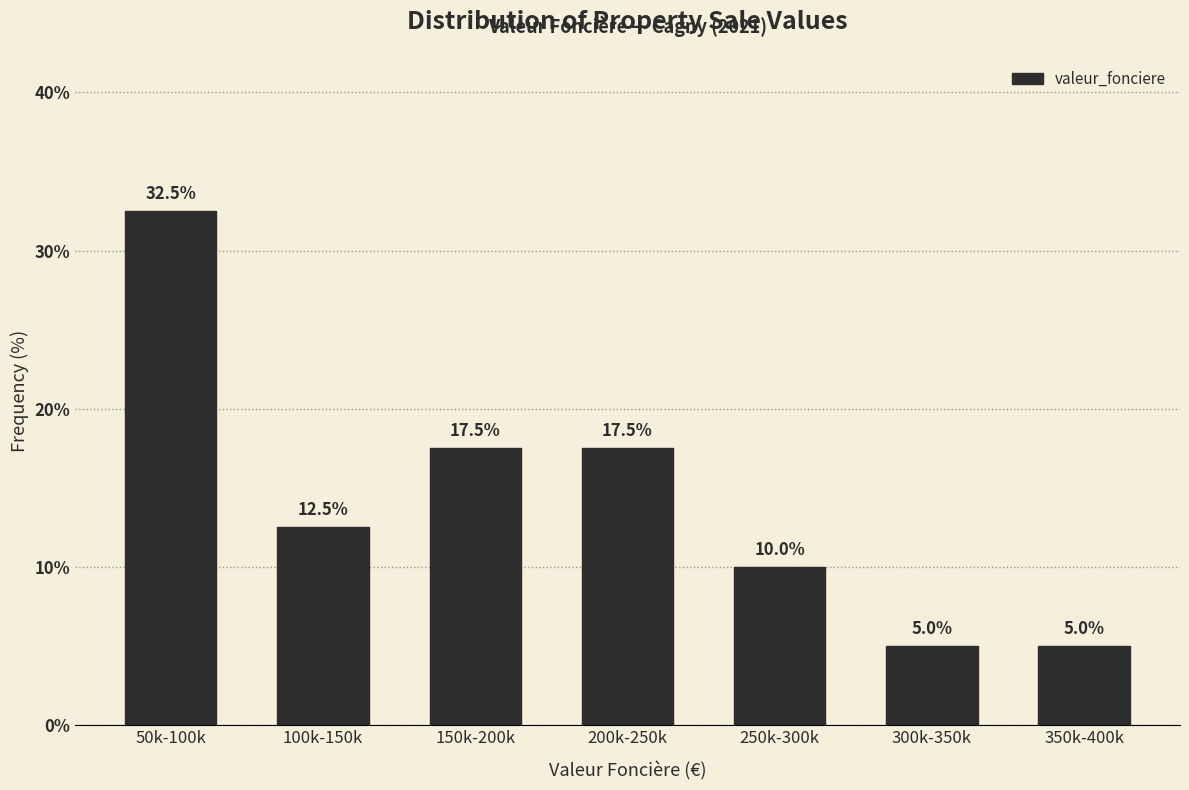

Reading left to right, what are all the values shown in this chart?

50k-100k=32.5	100k-150k=12.5	150k-200k=17.5	200k-250k=17.5	250k-300k=10.0	300k-350k=5.0	350k-400k=5.0